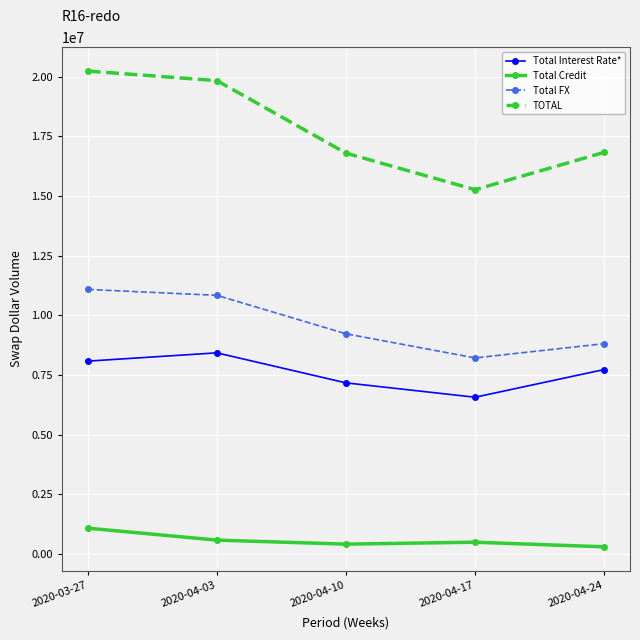

Is the value of Total FX at 2020-04-24 greater than the value of Total Interest Rate* at 2020-04-03?

Yes